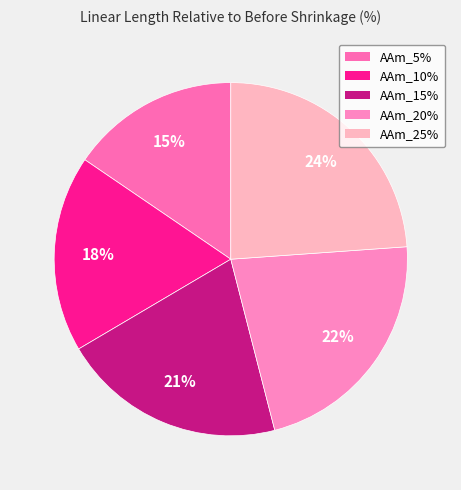

What portion of the pie excludes AAm_20%?

77.9%